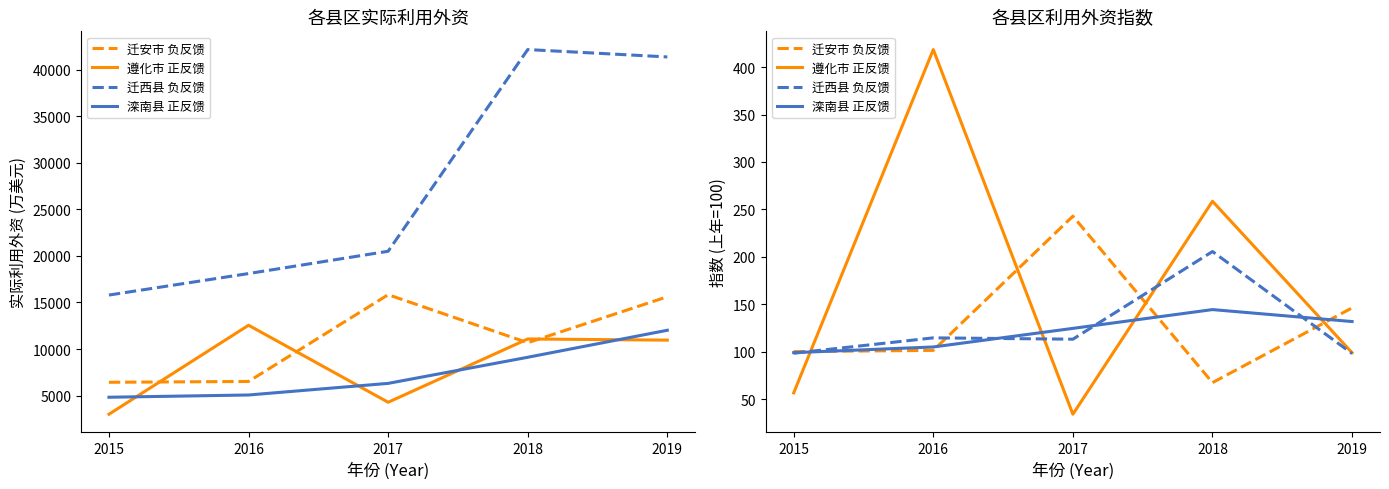

What is the total value across all series at 2019?

475.0